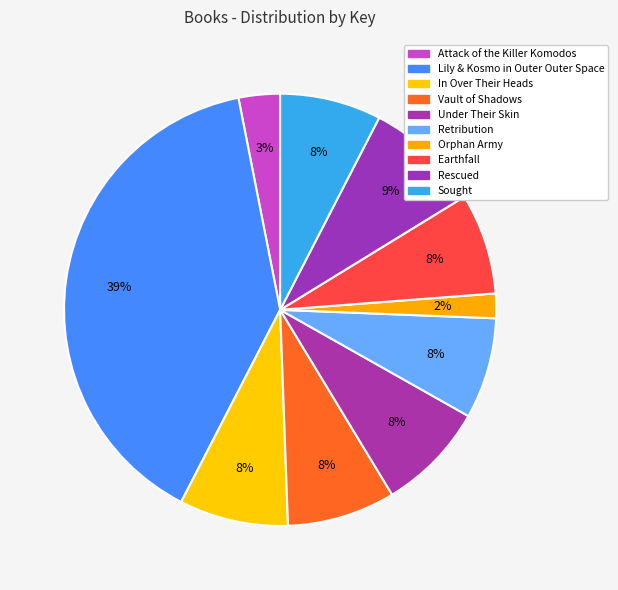

Is the sum of Earthfall and Retribution greater than half?

No